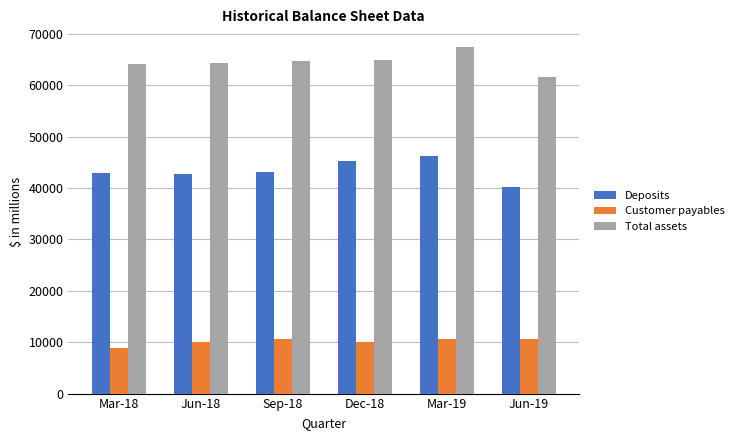

Rank the series by their maximum value, from highest to lowest.

Total assets, Deposits, Customer payables